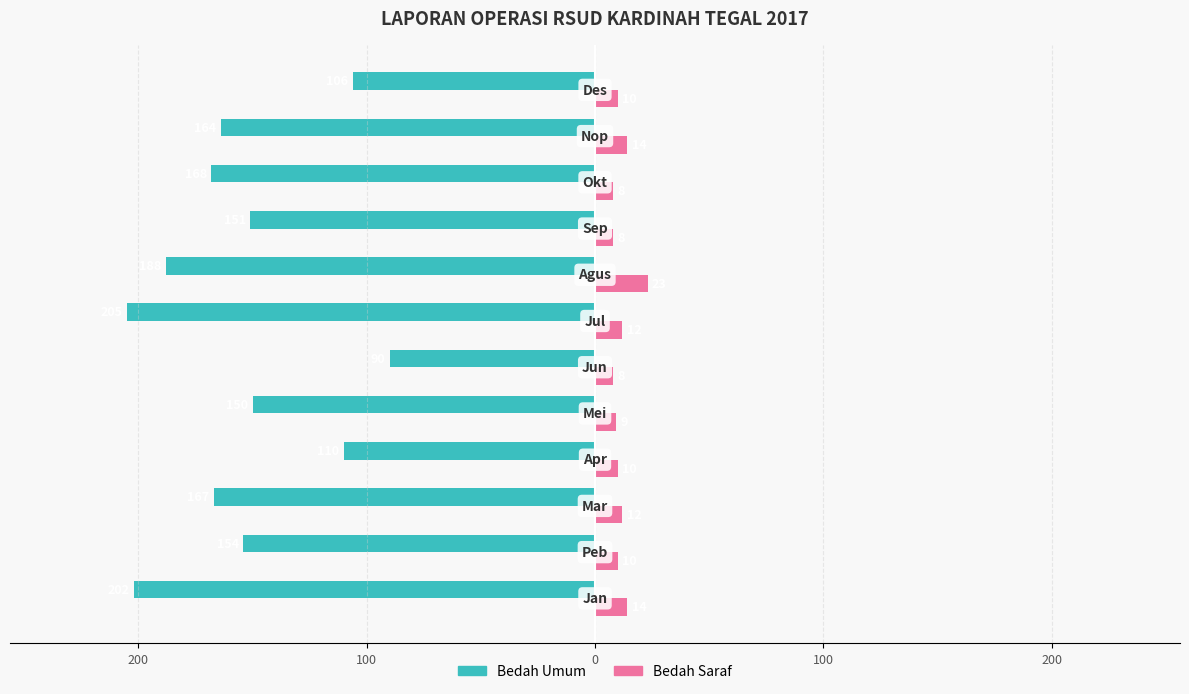

What is the difference between the second highest and minimum values in the Bedah Saraf series?

6